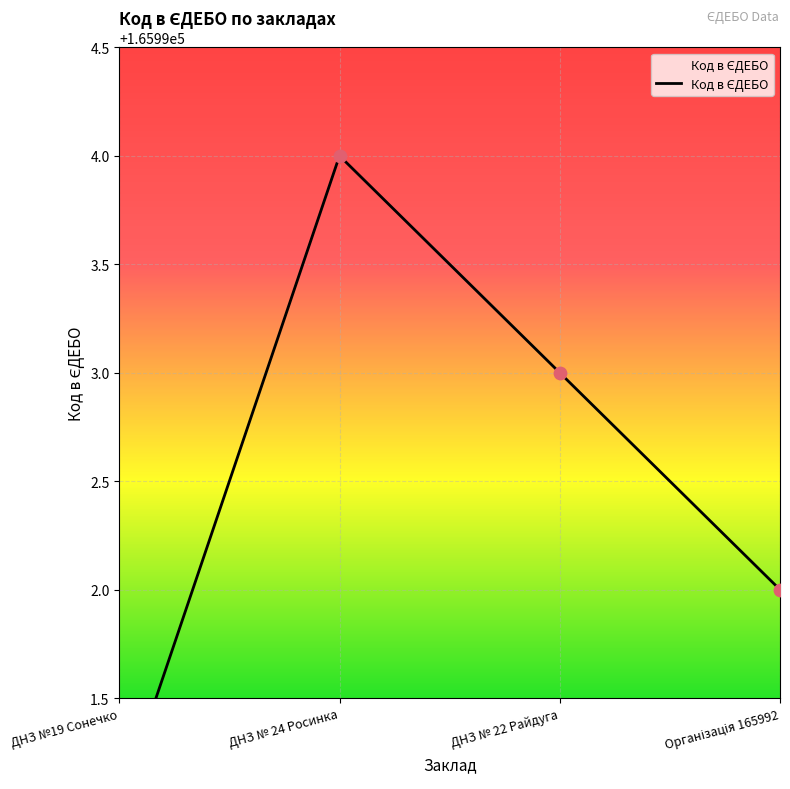

Which has a higher value, ДНЗ № 24 Росинка or ДНЗ №19 Сонечко?

ДНЗ № 24 Росинка